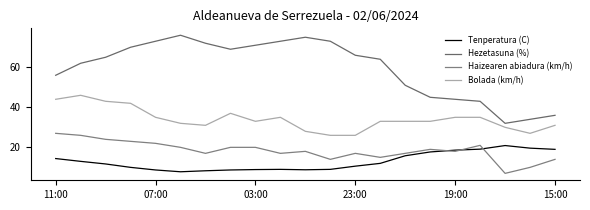

Count the number of categories in the chart.

21